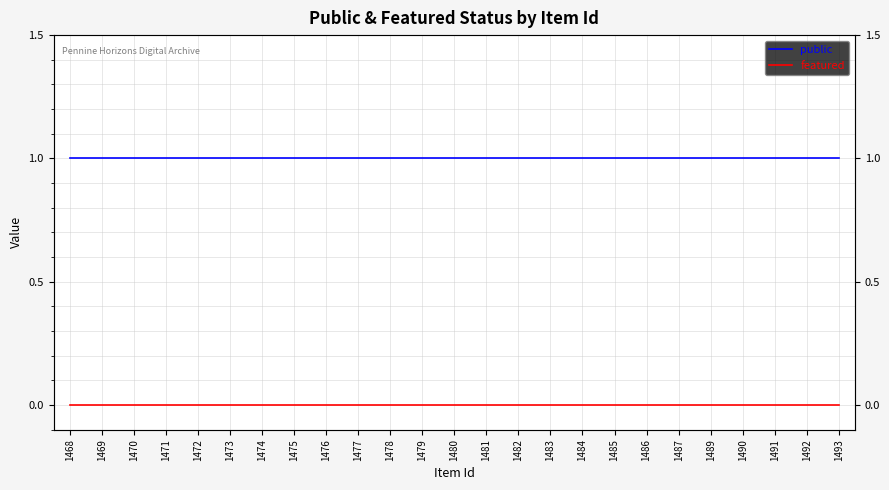

True or false: featured has more than 2 points higher than both neighbors.

False